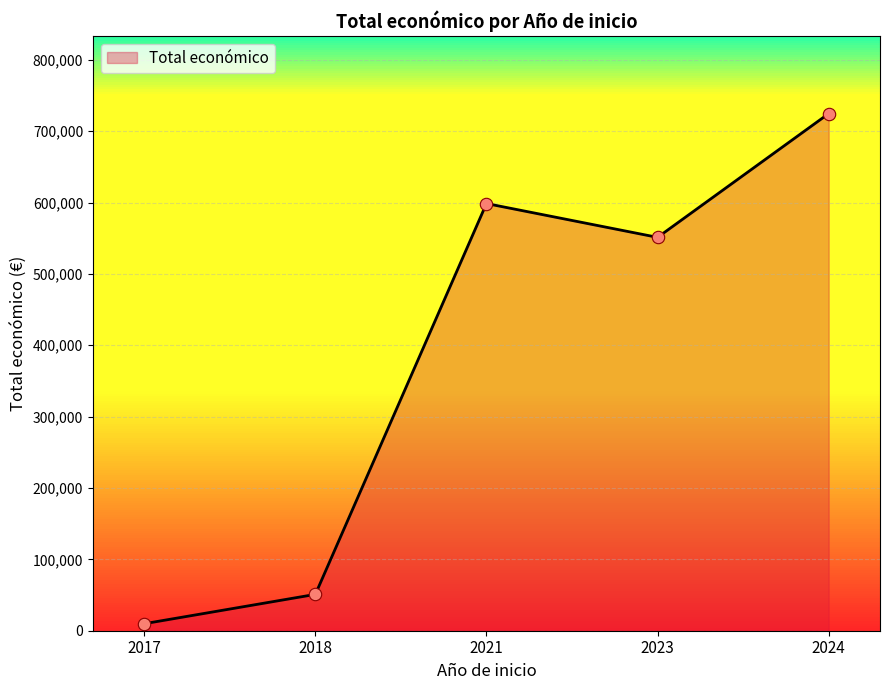

What is the ratio of the value at 2021 to the value at 2024?

0.8